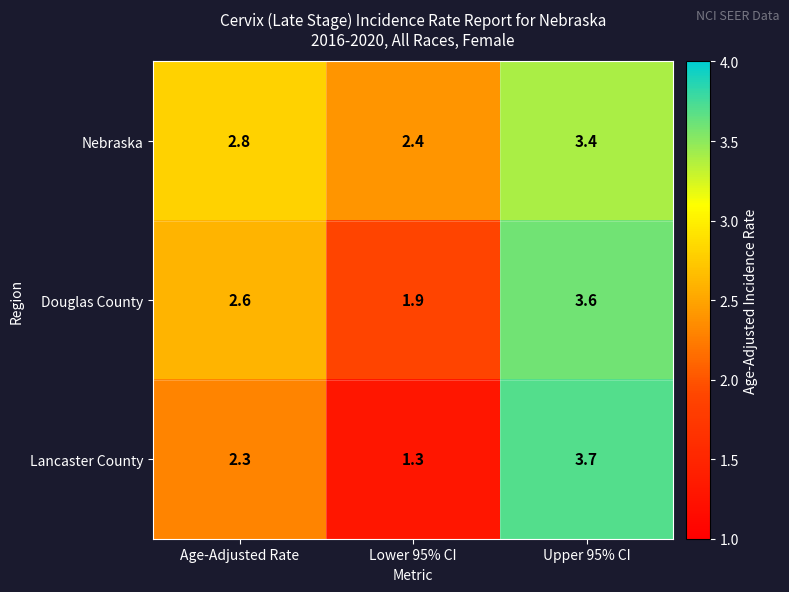

Which category has the highest value across all series?

Upper 95% CI